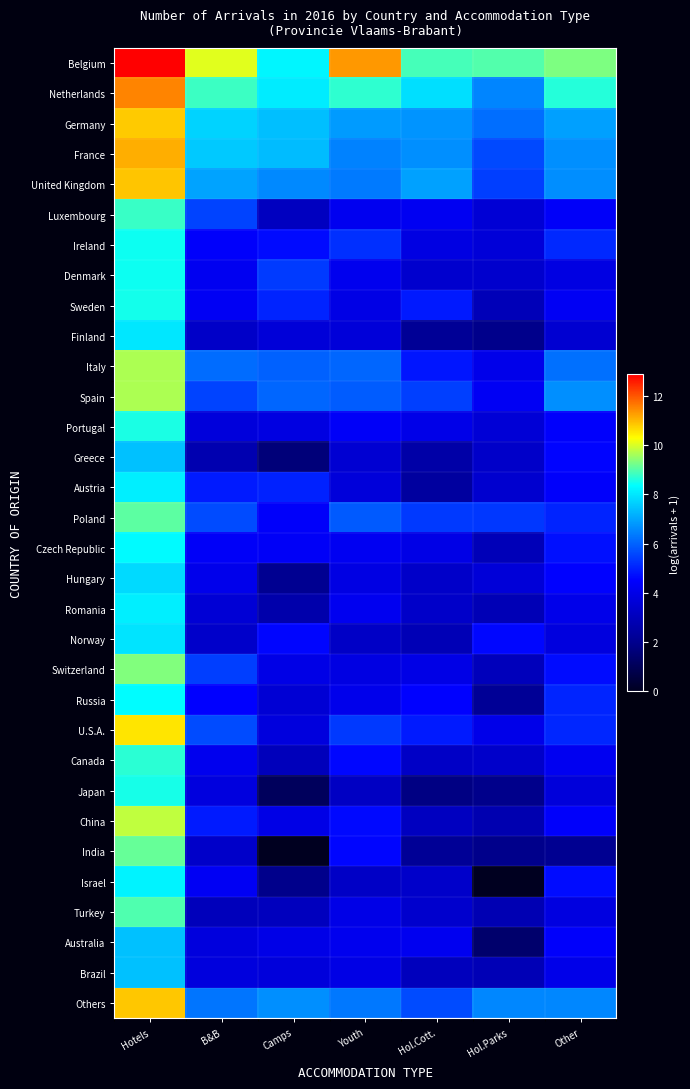

List the series in order of their peak value, highest first.

Belgium, Netherlands, France, United Kingdom, Others, Germany, U.S.A., China, Italy, Spain, Switzerland, India, Poland, Turkey, Luxembourg, Canada, Portugal, Japan, Sweden, Ireland, Denmark, Russia, Czech Republic, Israel, Austria, Romania, Finland, Norway, Hungary, Greece, Australia, Brazil